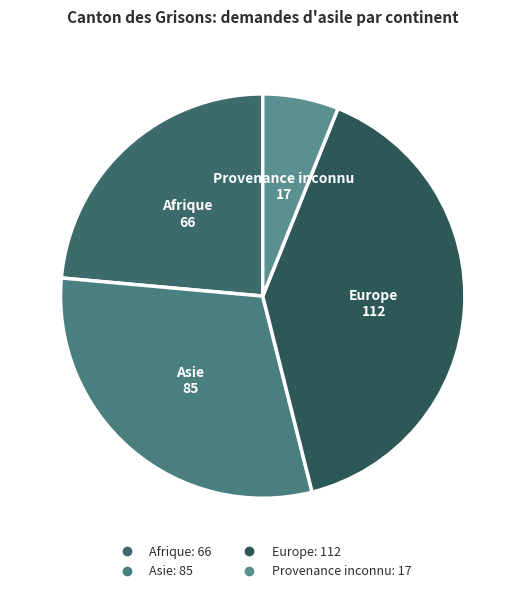

Count the number of slices in the pie.

4